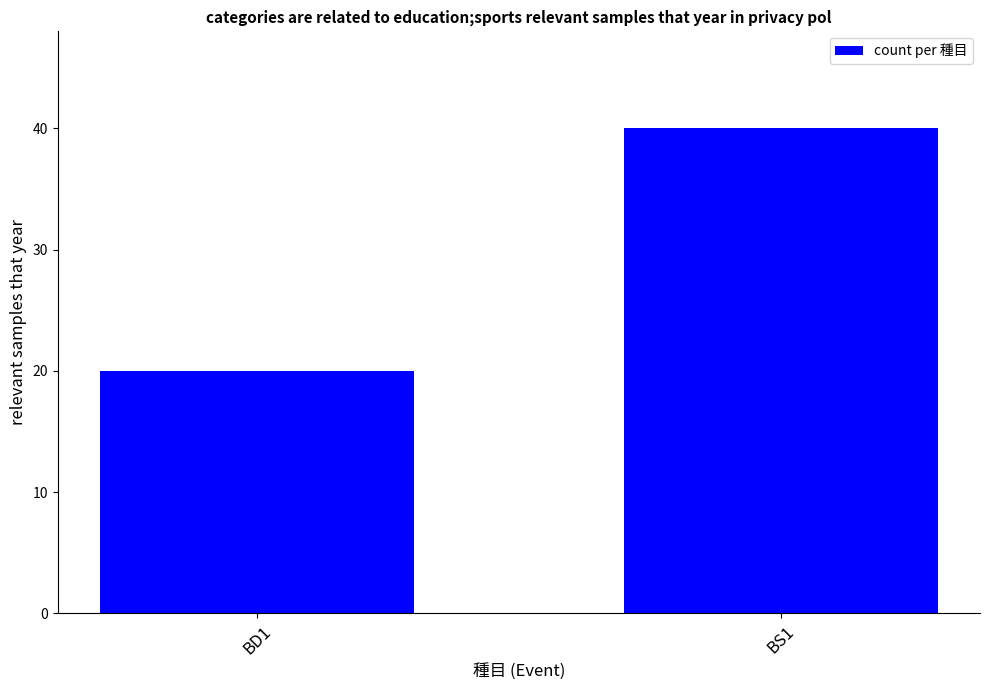

True or false: the data shows 10 at BD1.

False